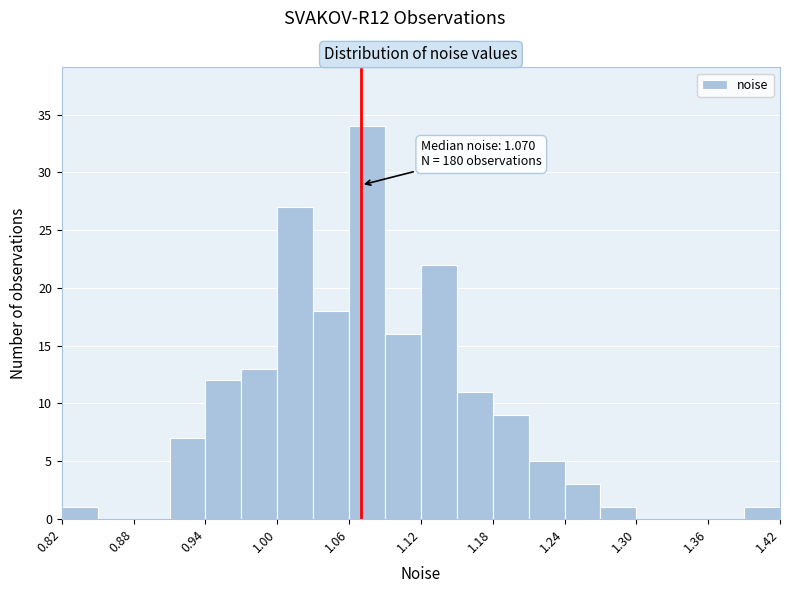

Read against the x-axis, roughly where is the centre of the tallest bar?

1.08